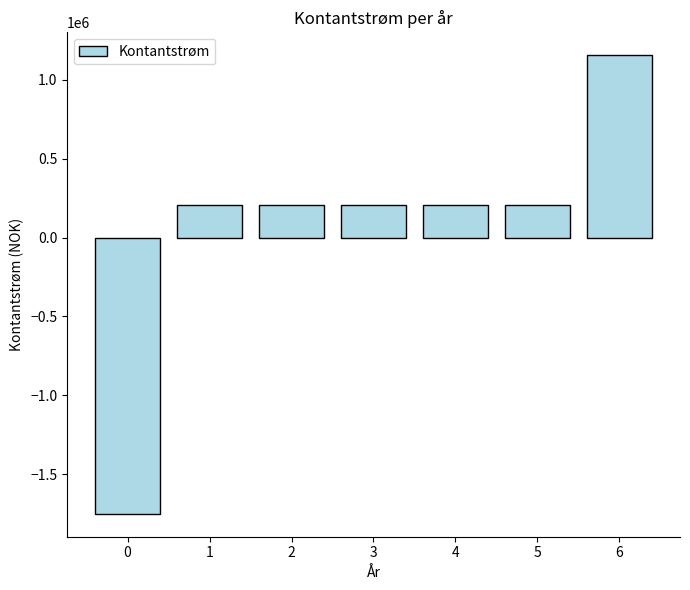

Between 0 and 6, which is larger?

6